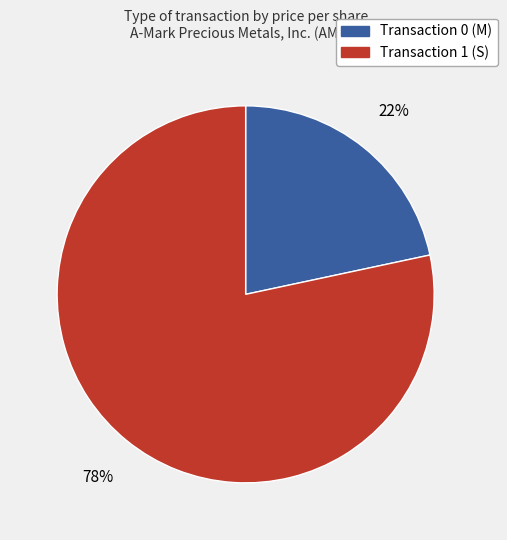

Which category has the biggest portion of the pie?

Transaction 1 (S)